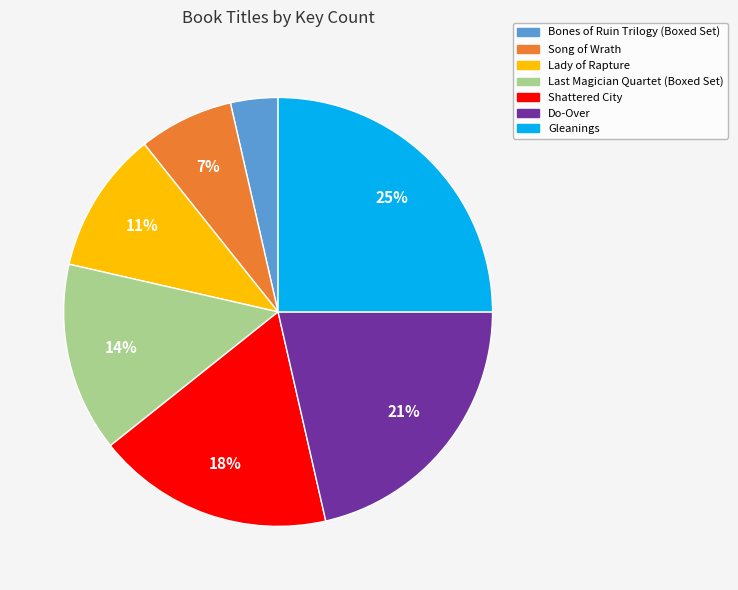

How many slices are in this pie chart?

7